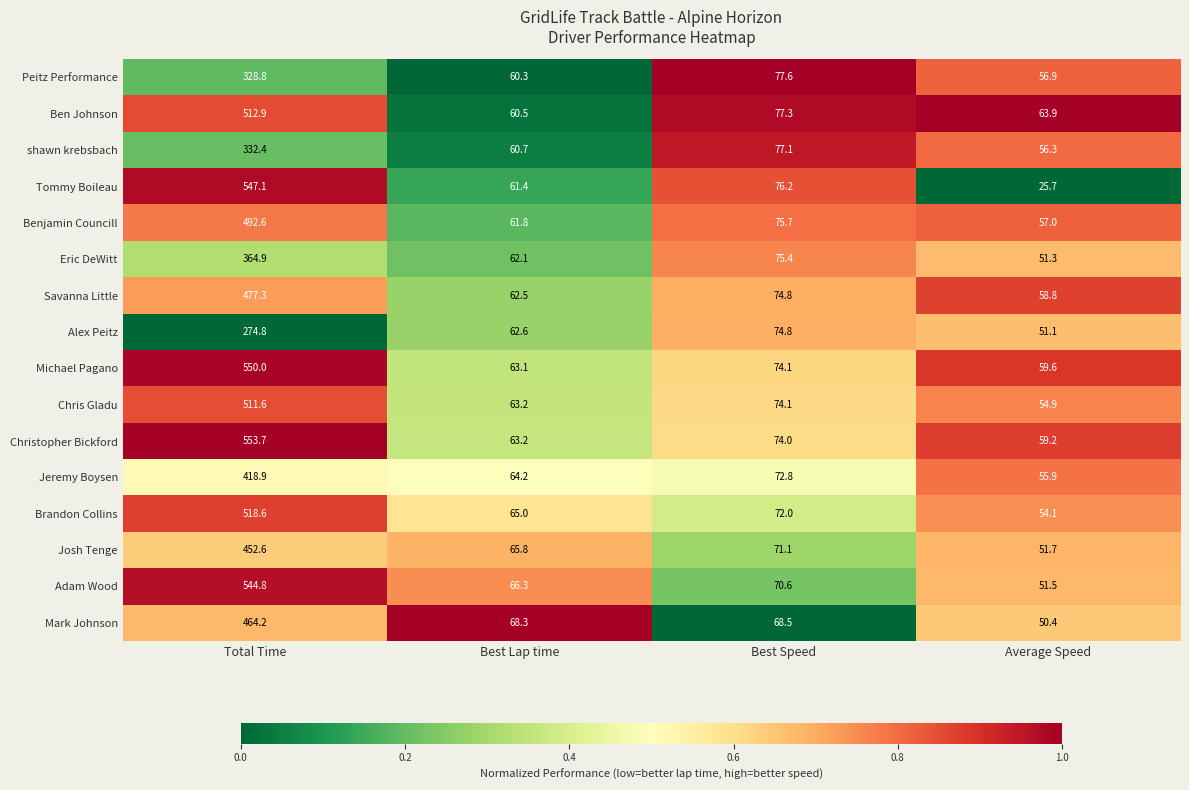

Count the number of categories in the chart.

4